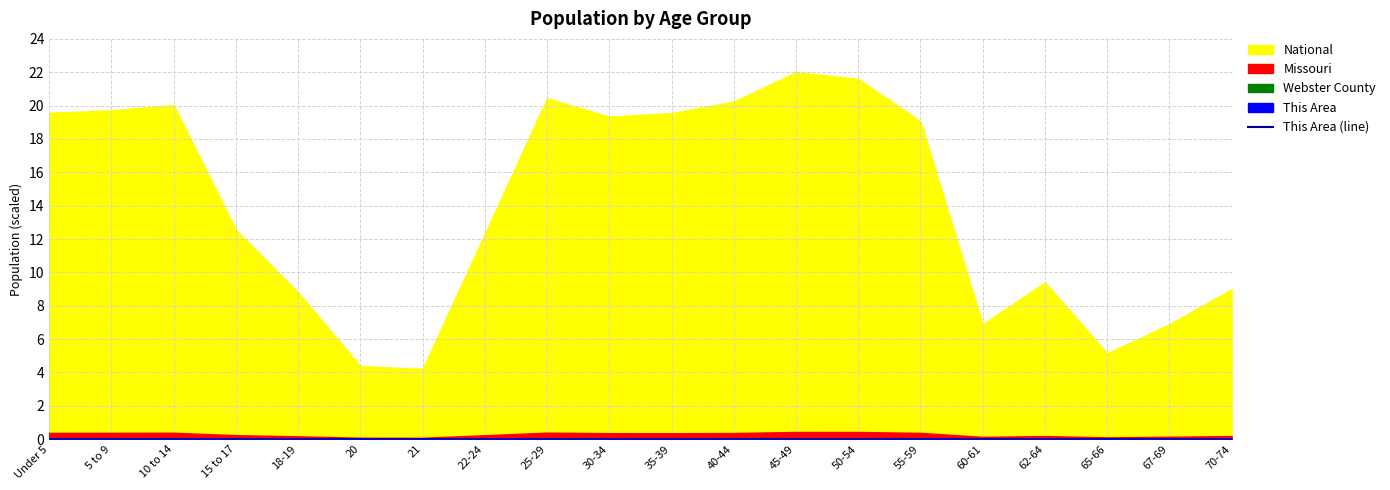

True or false: This Area (line) has a value of 0.0 at 21.

True